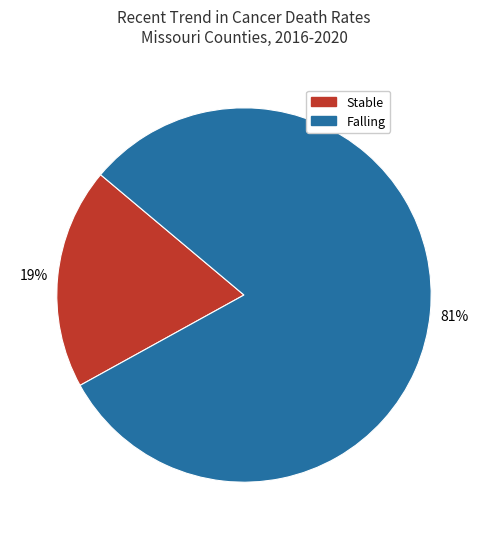

Count the number of slices in the pie.

2